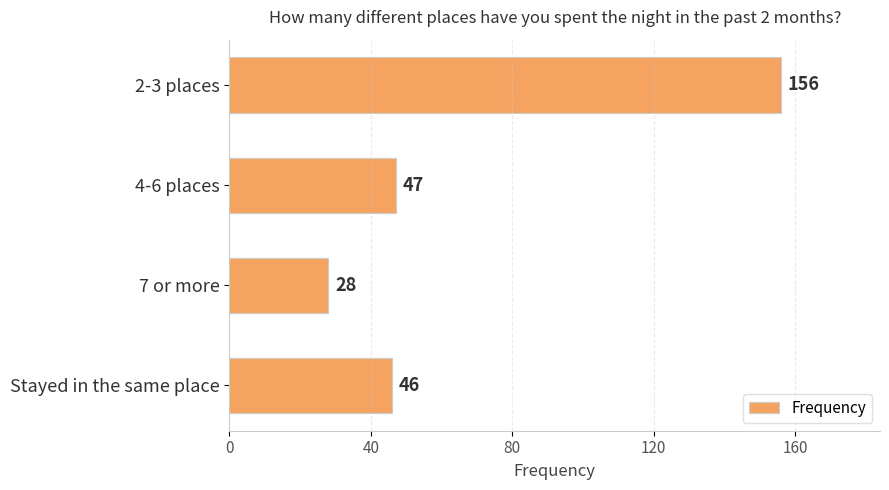

What is the sum of the values at 7 or more and 4-6 places?

75